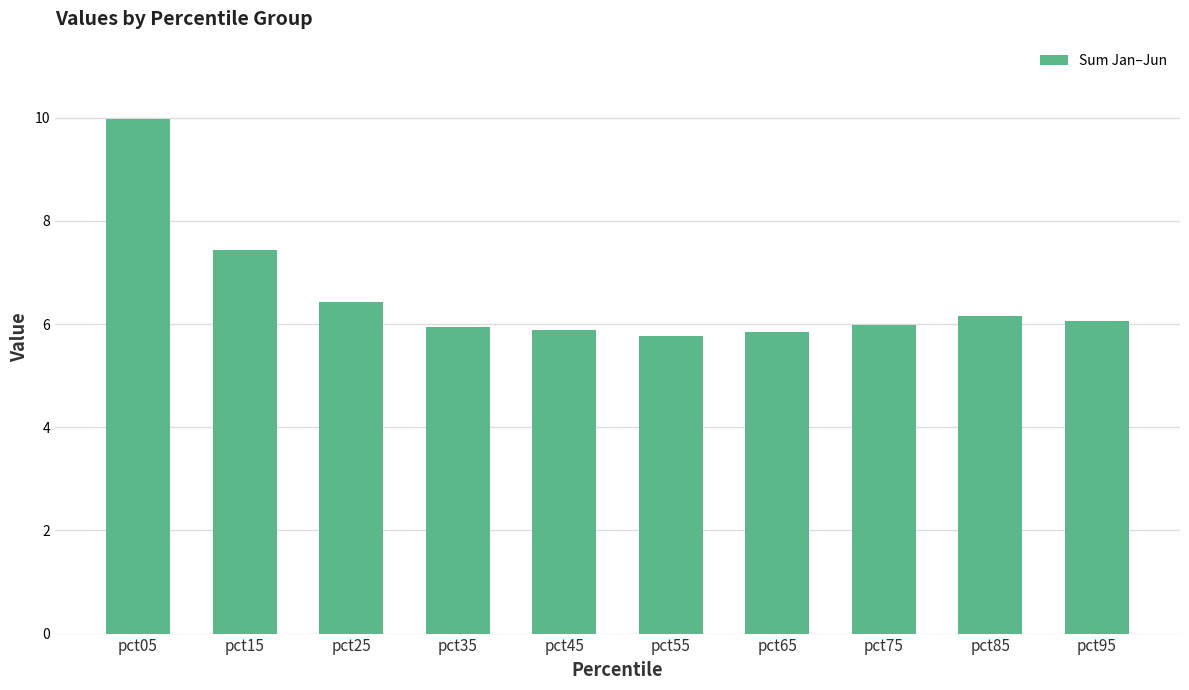

How many categories are shown in the chart?

10